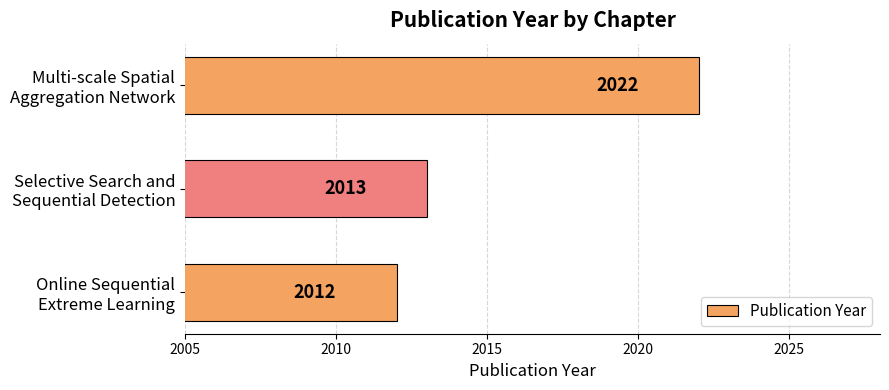

At which category does the chart reach its minimum across all series?

Online Sequential
Extreme Learning